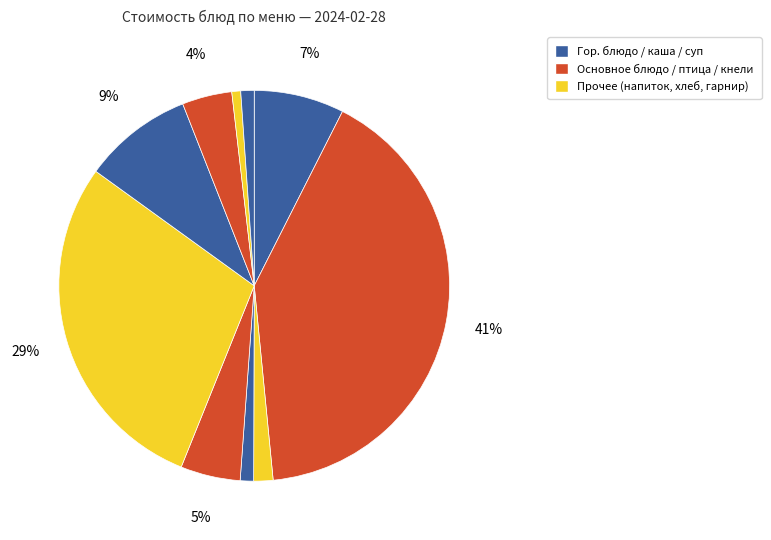

How many slices are in this pie chart?

10